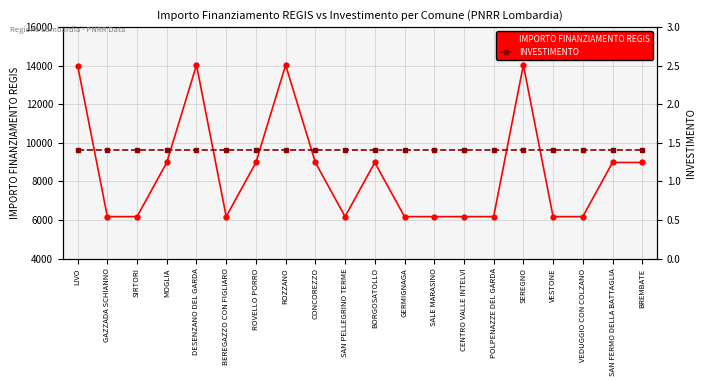

True or false: IMPORTO FINANZIAMENTO REGIS and INVESTIMENTO cross at least once.

False